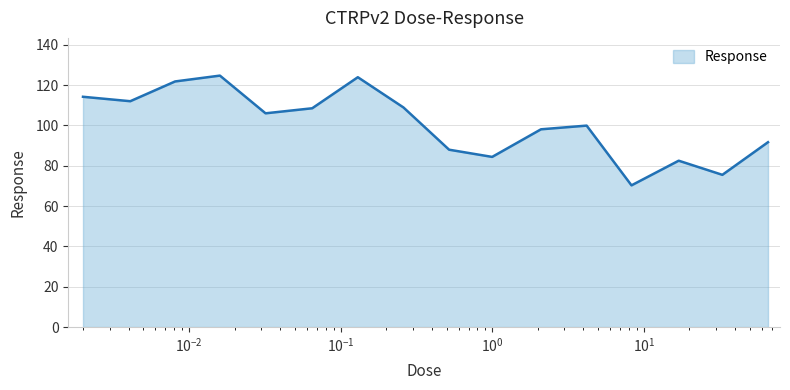

What is the greatest value displayed?

124.7